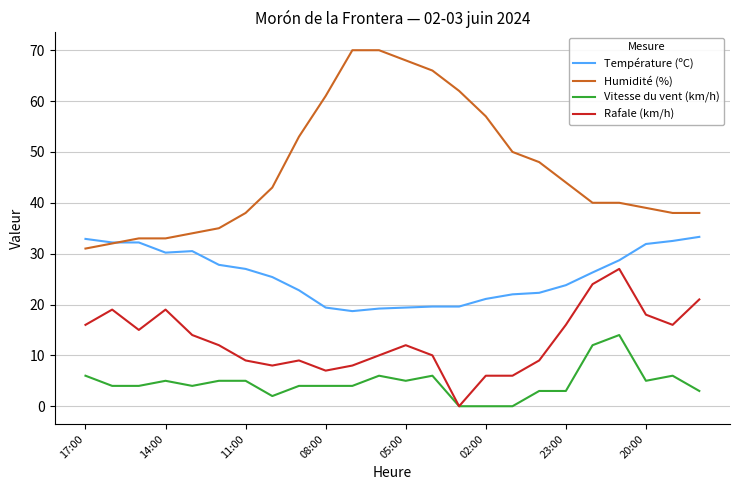

Rank the series by their average value, from lowest to highest.

Vitesse du vent (km/h), Rafale (km/h), Température (ºC), Humidité (%)